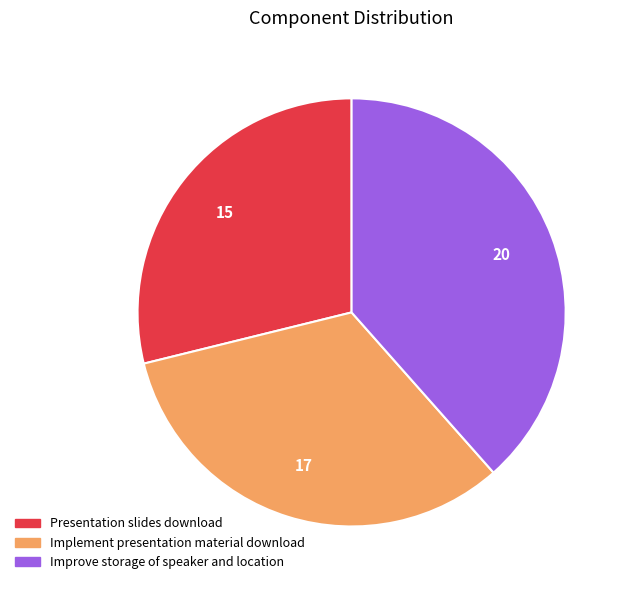

Is it true that Improve storage of speaker and location is 38% of the pie?

True